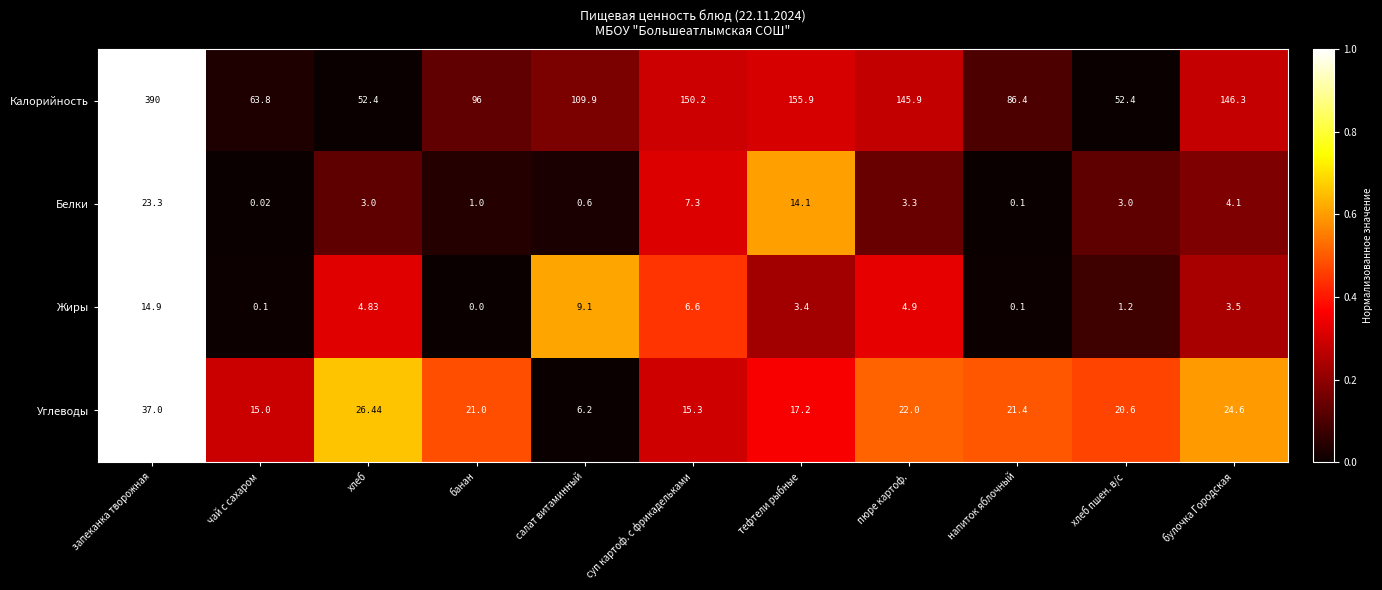

What is the total value across all series at запеканка творожная?

465.2